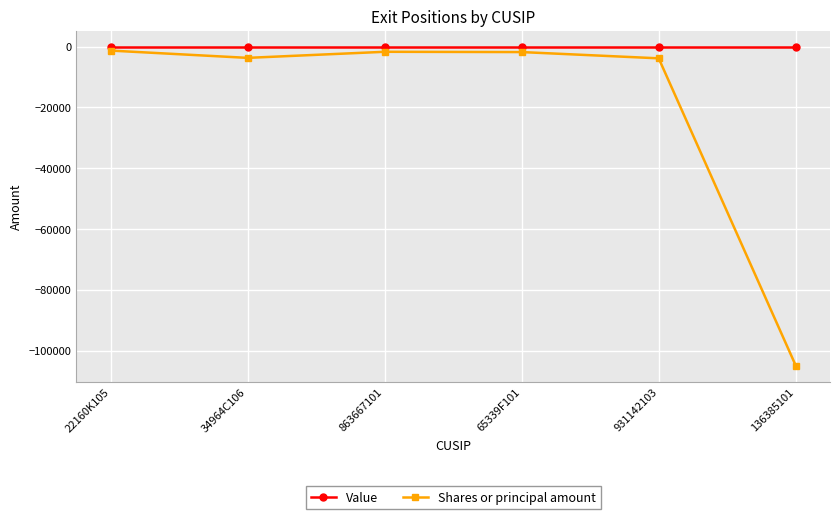

Is this an area chart (filled region under the line)?

No